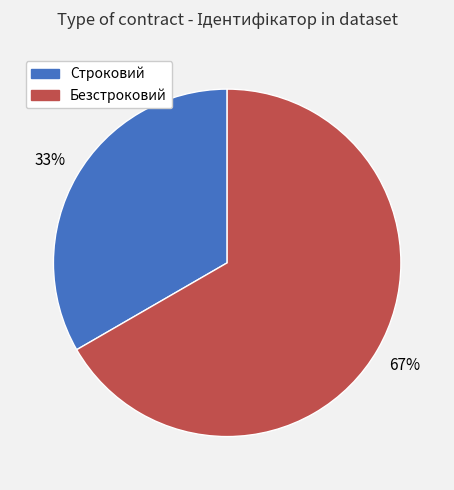

Which category has the smallest portion of the pie?

Строковий